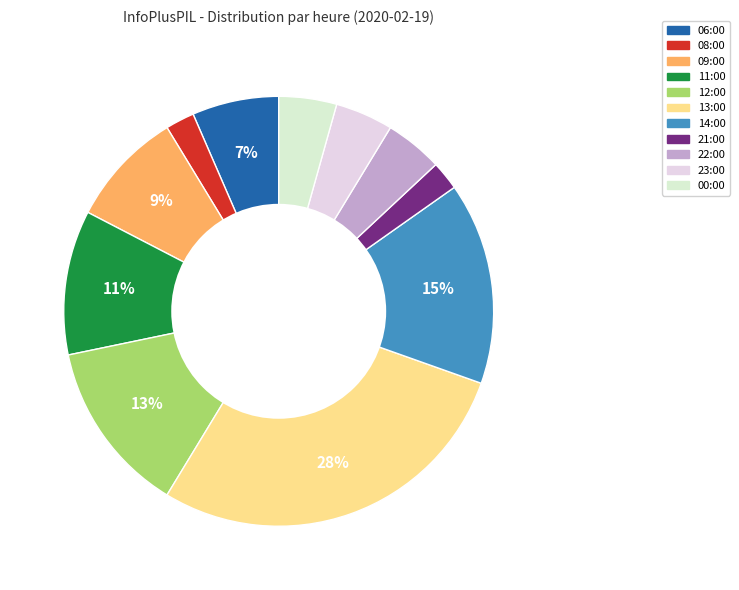

Combined, do 06:00 and 22:00 account for over 50%?

No